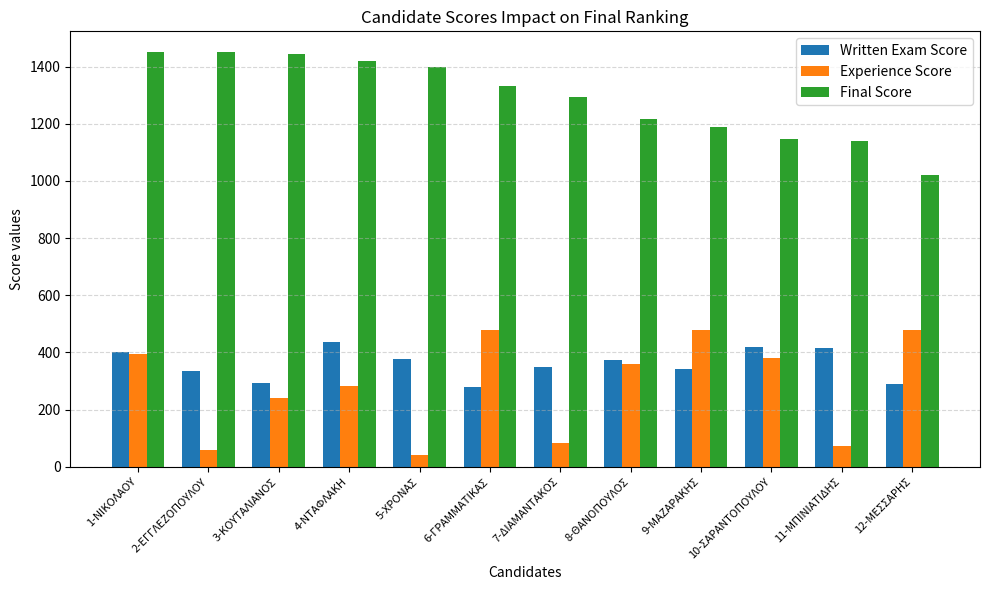

The Experience Score series shows 15.6 at 11-ΜΠΙΝΙΑΤΙΔΗΣ. True or false?

False